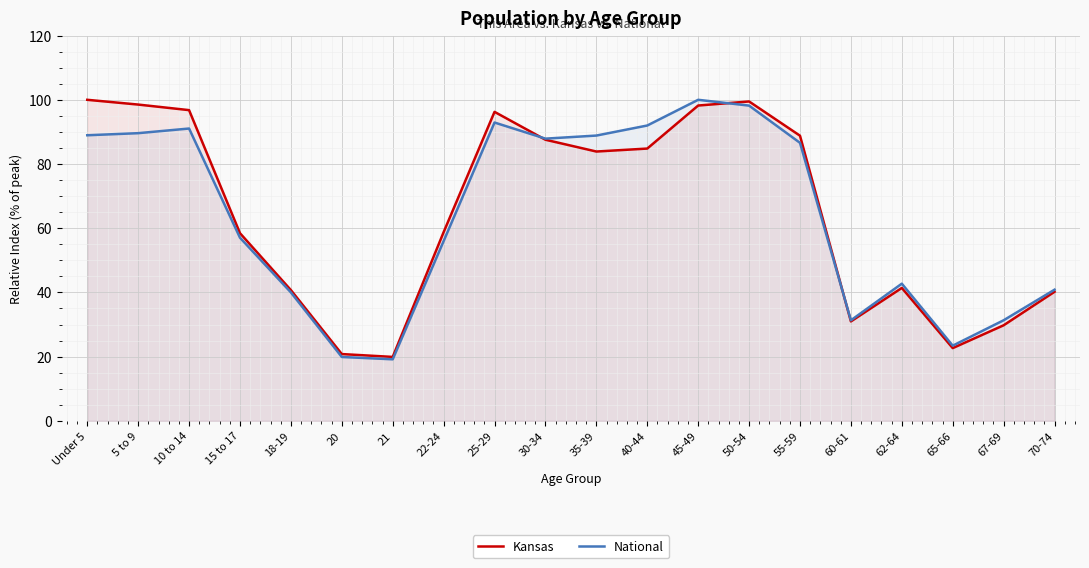

Rank the series by their average value, from lowest to highest.

National, Kansas